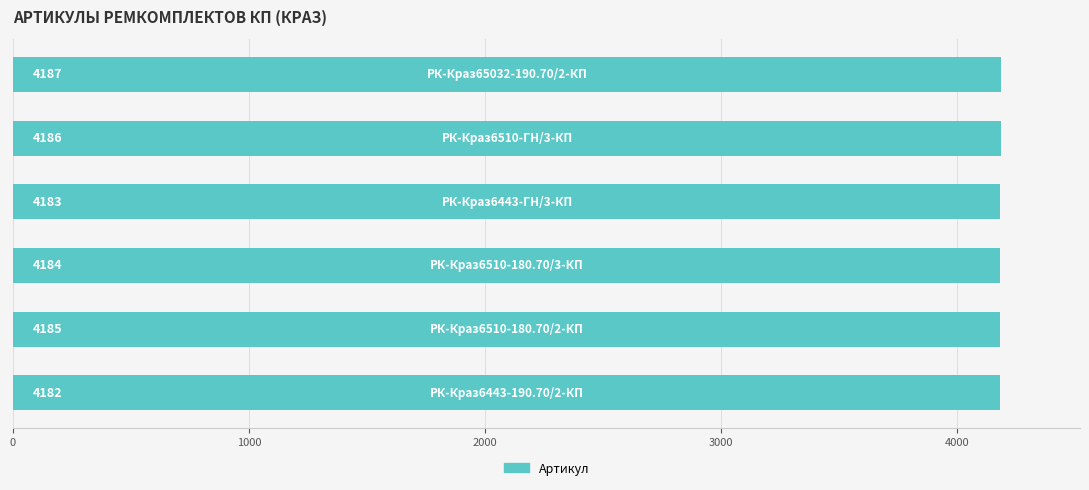

How many values are between 4183 and 4186?

4